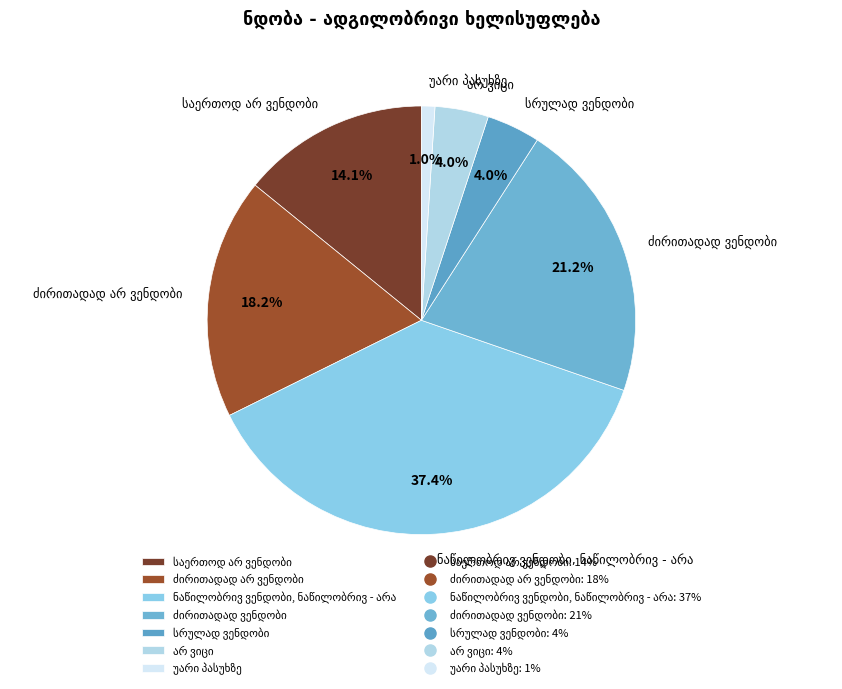

Is there a majority slice in this chart?

No